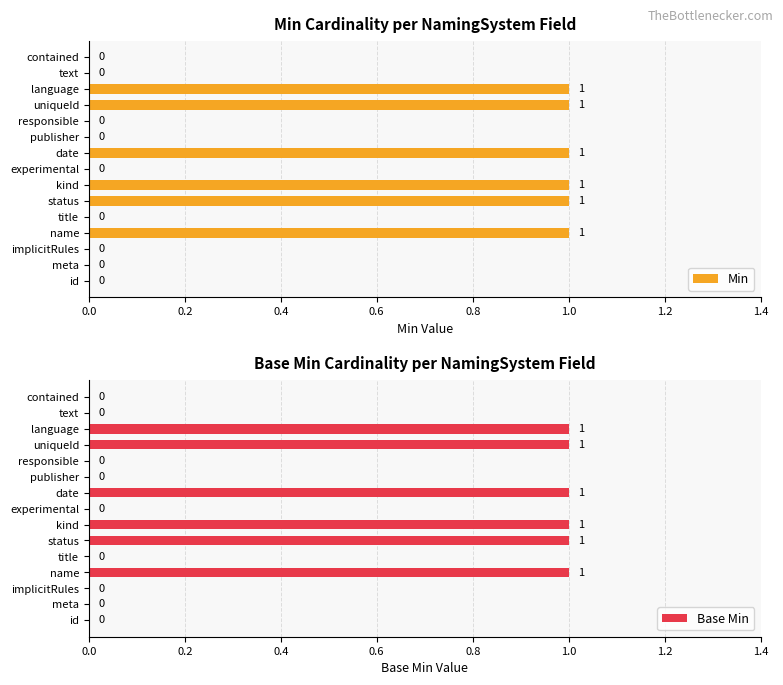

What is the difference between the maximum and second lowest values in the Base Min series?

1